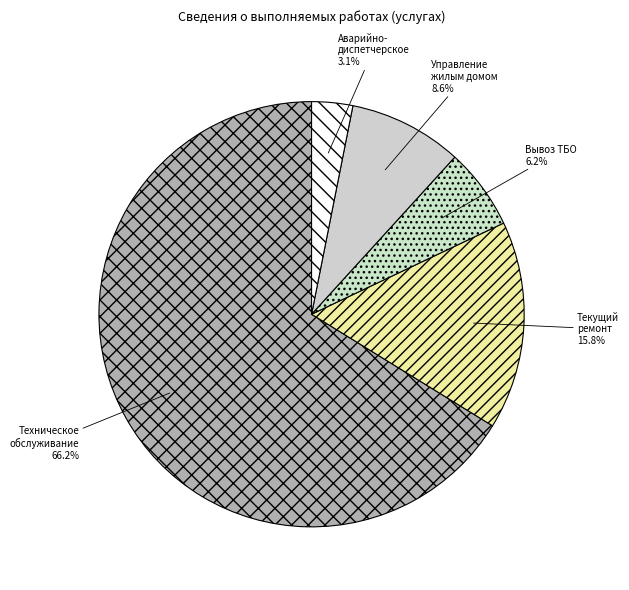

Is it true that Управление жилым домом is 21% of the pie?

False